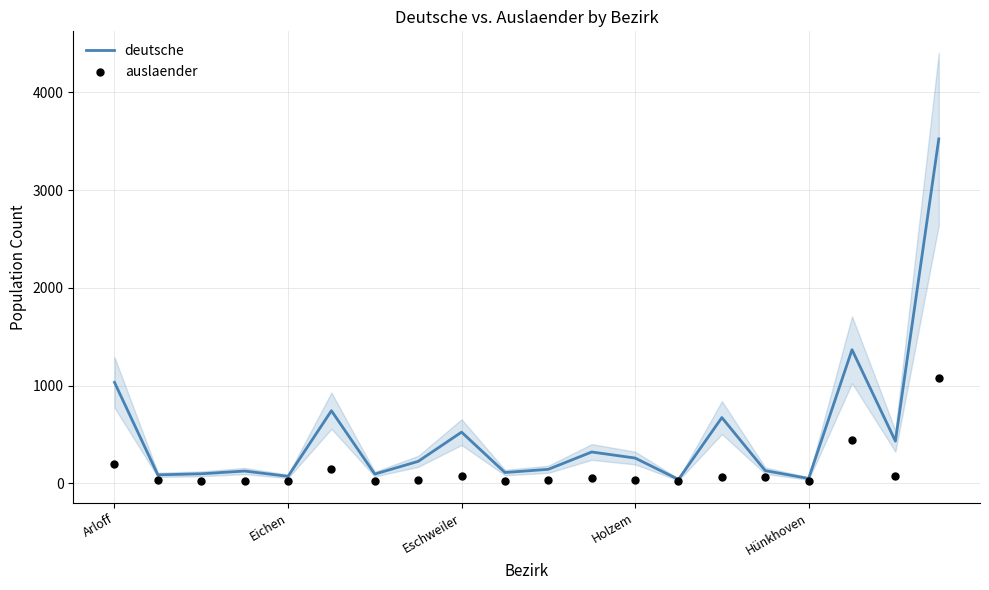

Read the deutsche value at Arloff.

1034